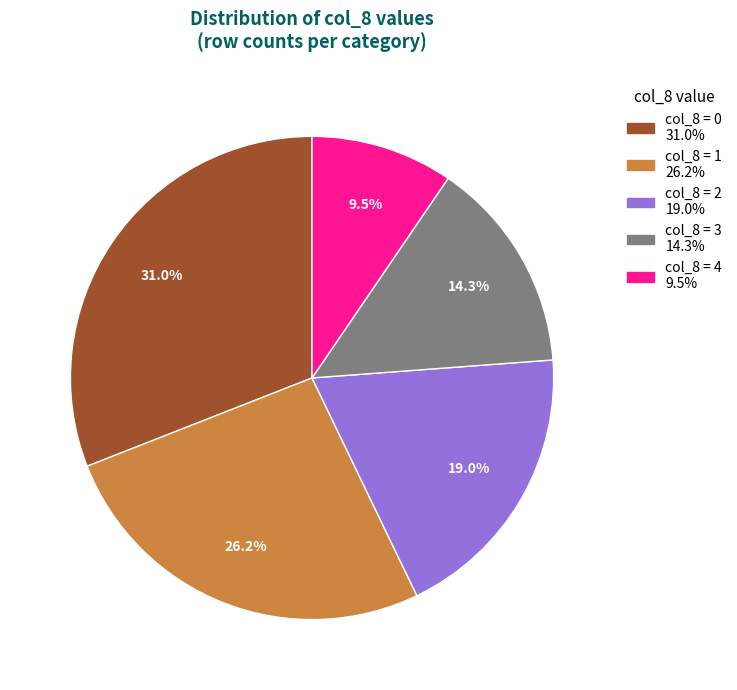

Does any single category account for the majority?

No